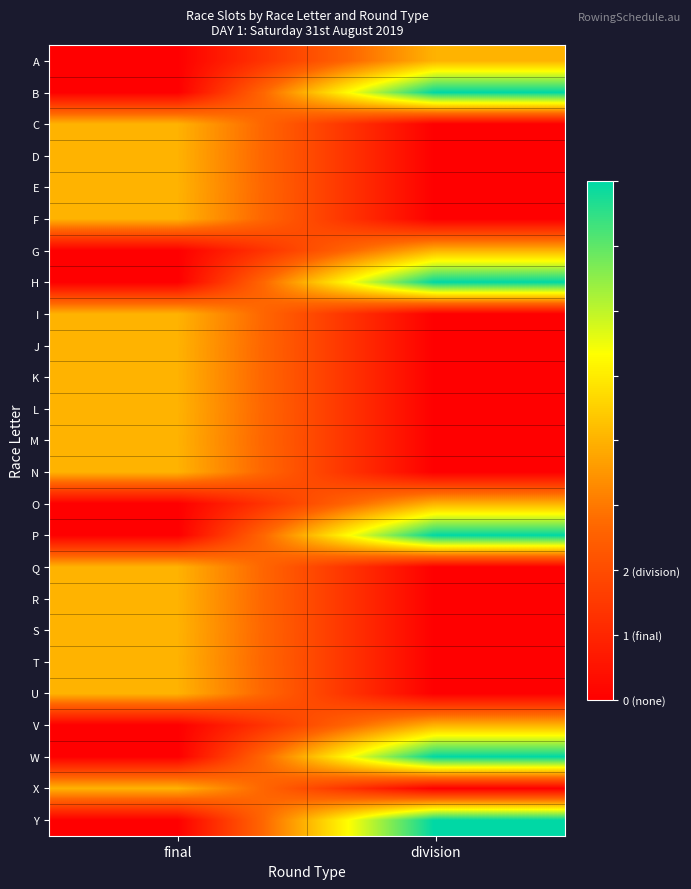

At which category is the sum across all series the highest?

final